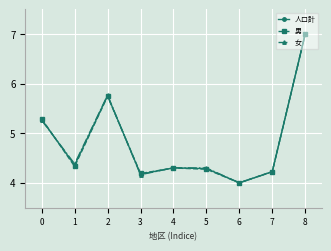

True or false: 女 has a value of 6.6 at 5.

False